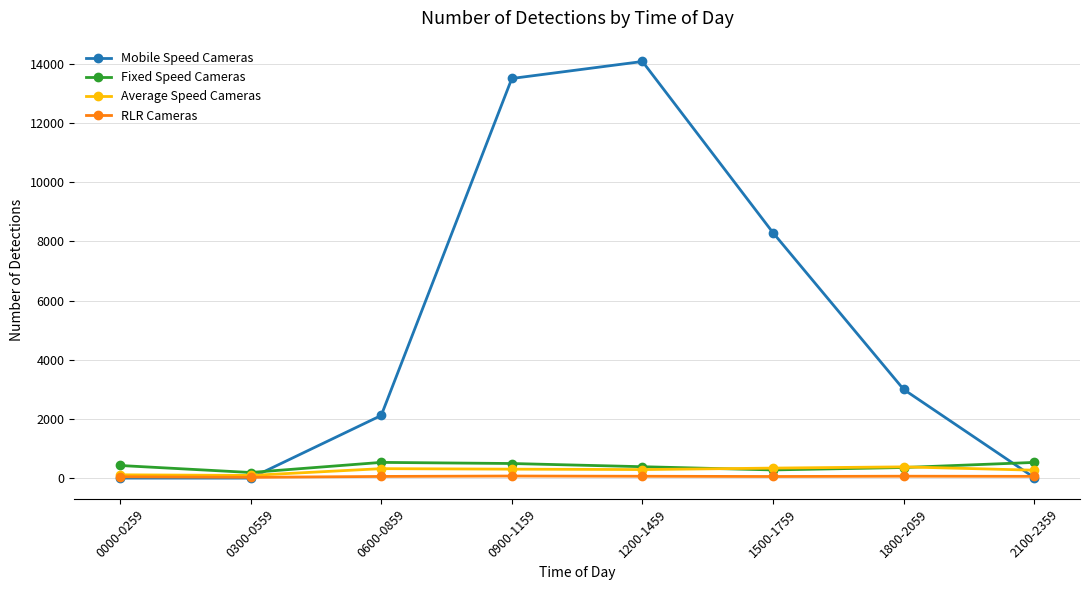

What is the difference between the Mobile Speed Cameras values at 0900-1159 and 2100-2359?

13492